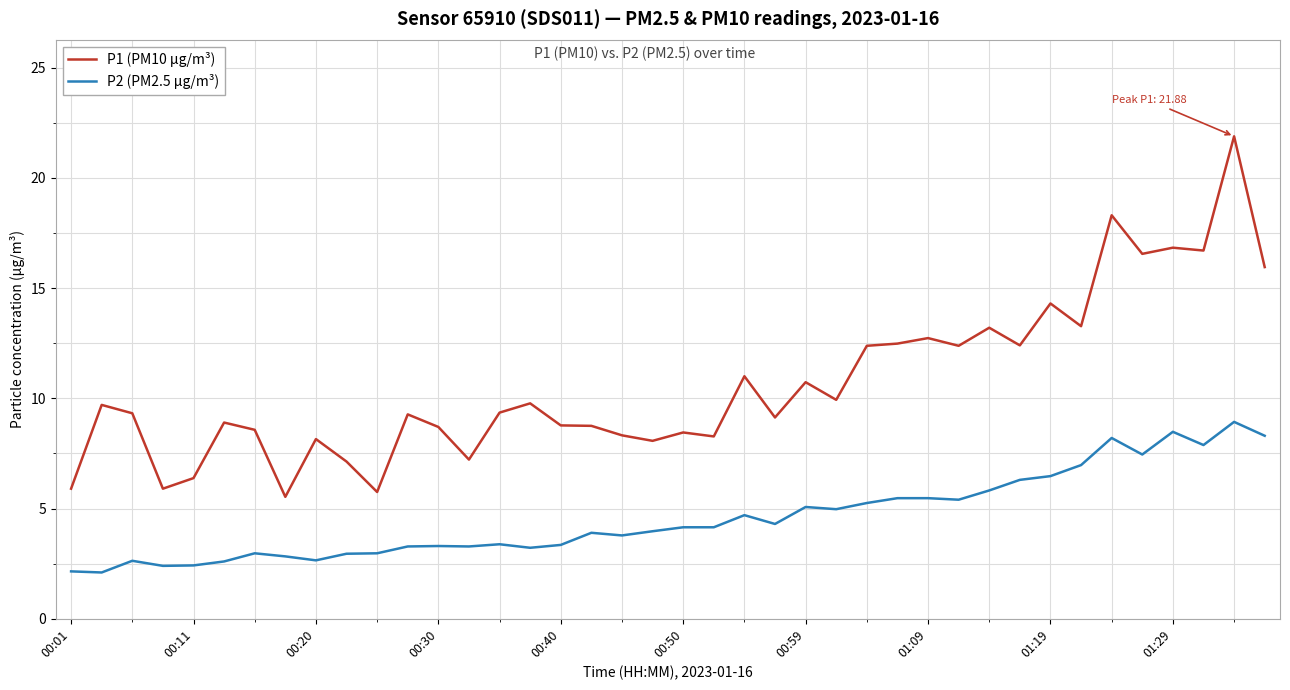

What is the greatest value displayed?

21.9